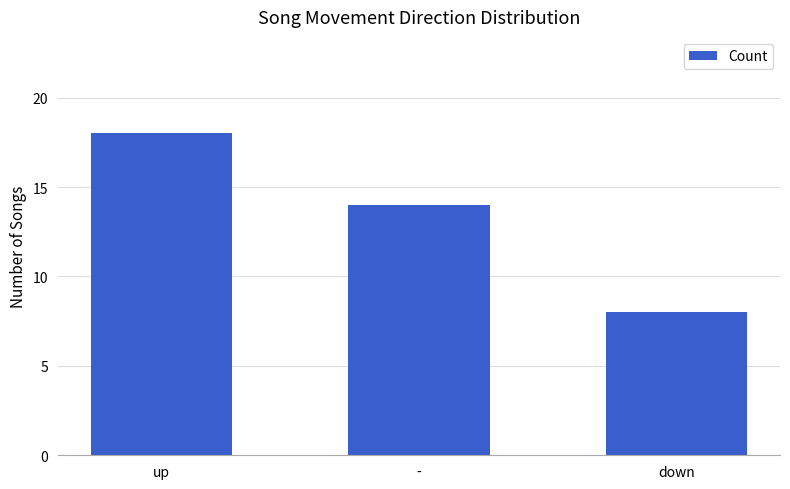

What is the sum of all values?

40